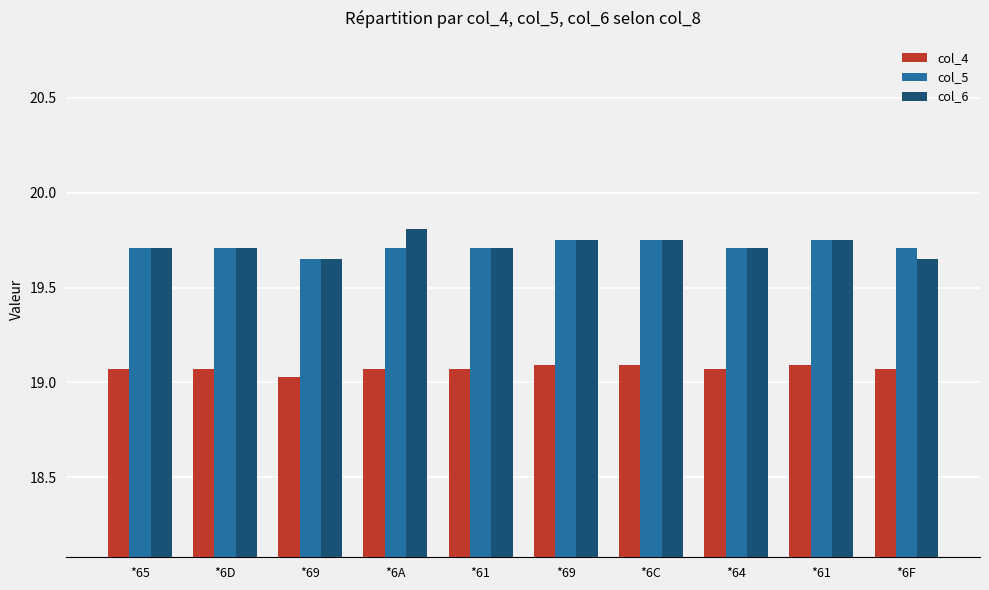

How many bars are there in total?

30